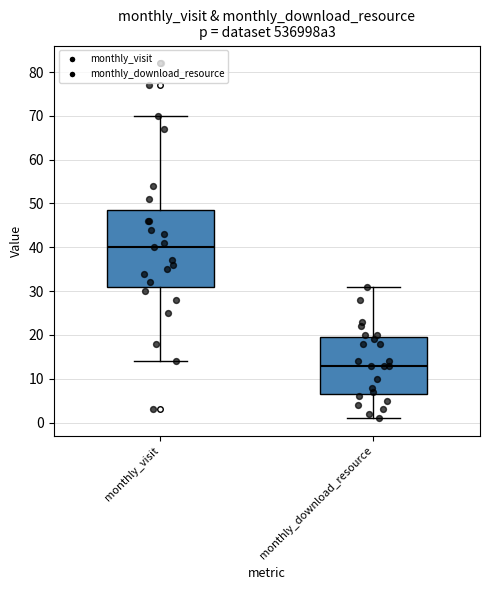

Reading left to right, transcribe this box plot: for each box, give where its median line is, the range the box spans, and where its two whiskers end, as read against the y-axis. The values are not printed on the chart, so give them approximately, as read against the axis.

monthly_visit: median 40, box 31 to 49, whiskers 14 to 70
monthly_download_resource: median 13, box 7 to 20, whiskers 1 to 31